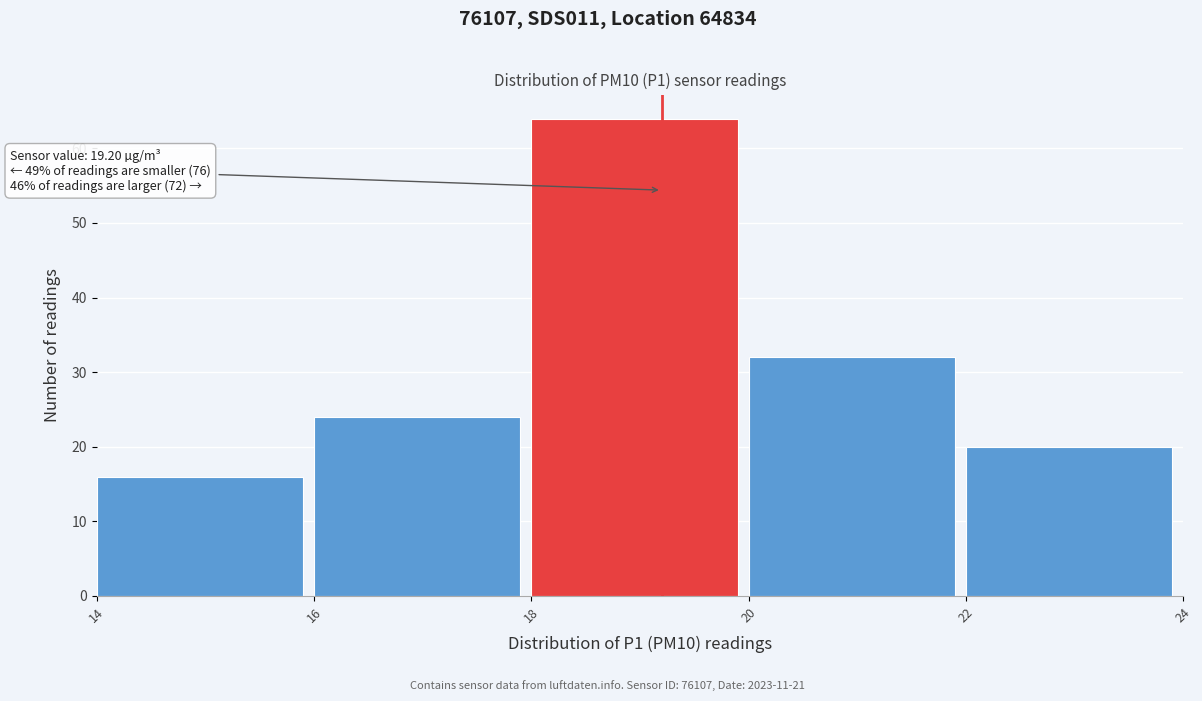

Which range on the x-axis has the tallest bar?

18 to 20